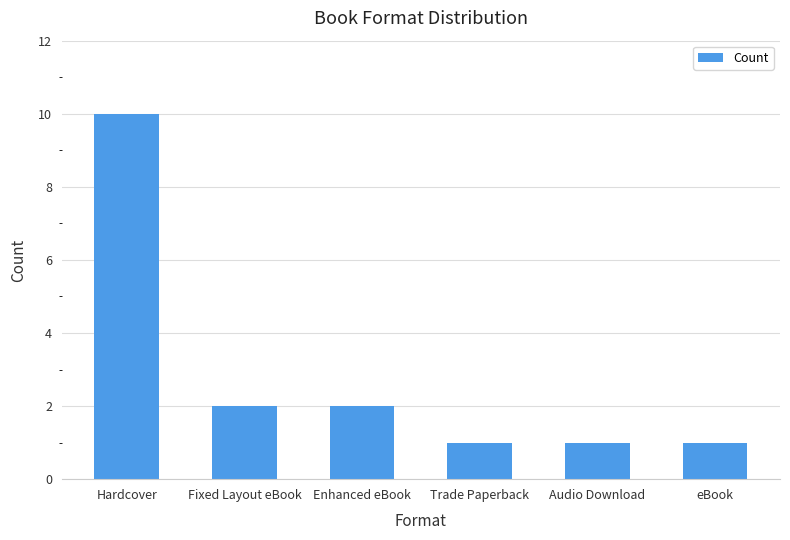

What is the difference between the maximum and second lowest values?

9